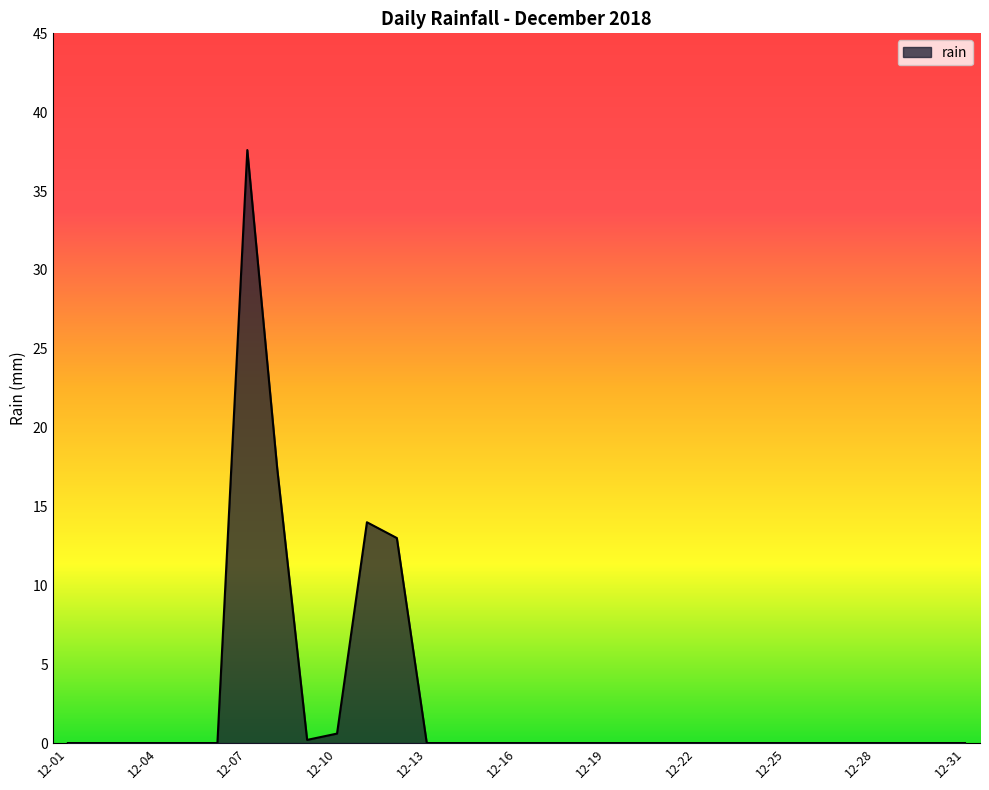

What is the greatest value displayed?

37.6